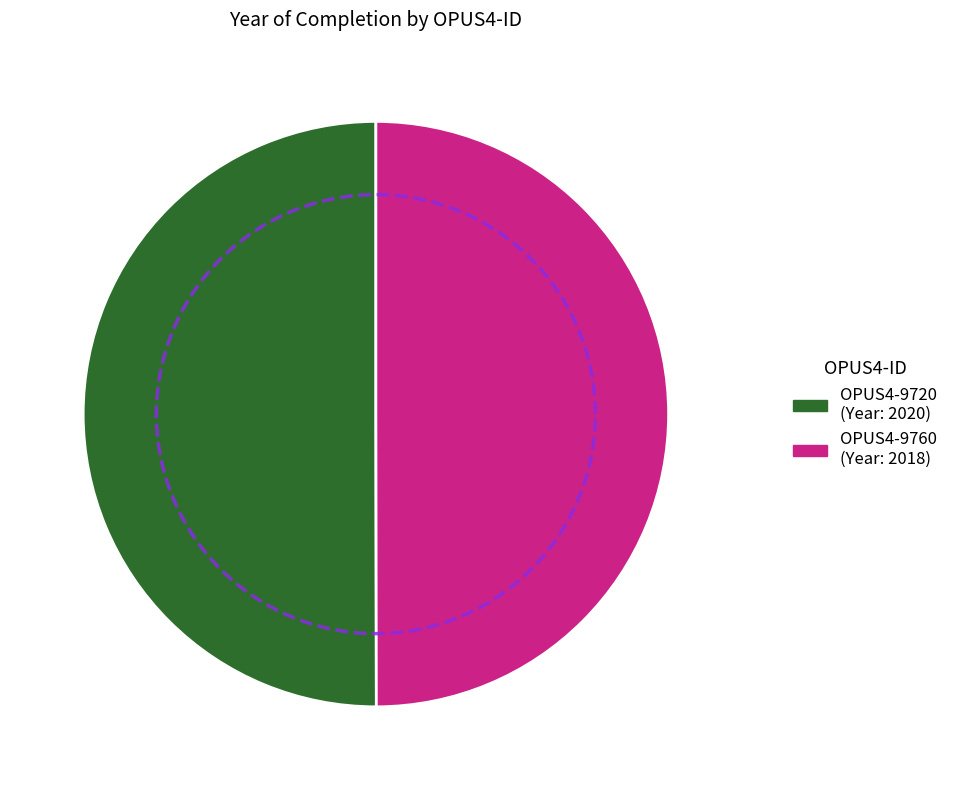

What is the ratio of the value at OPUS4-9760 to the value at OPUS4-9720?

1.0